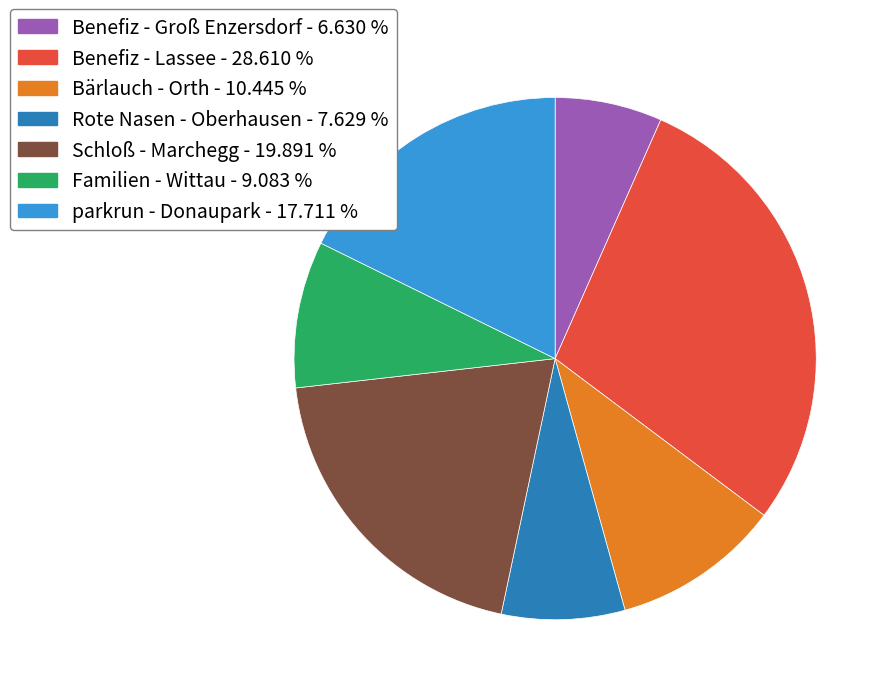

Does any single category account for the majority?

No